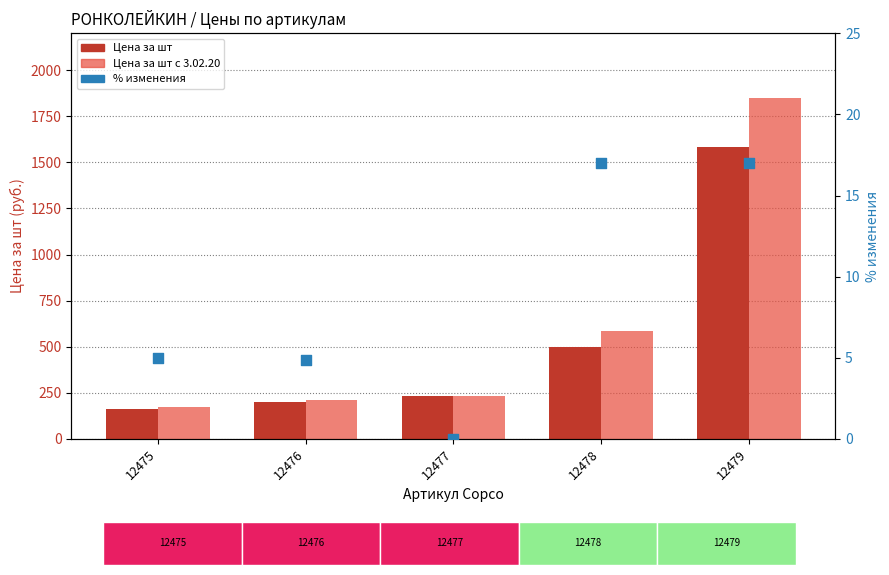

Which series has the widest spread of Y values?

Цена за шт с 3.02.20